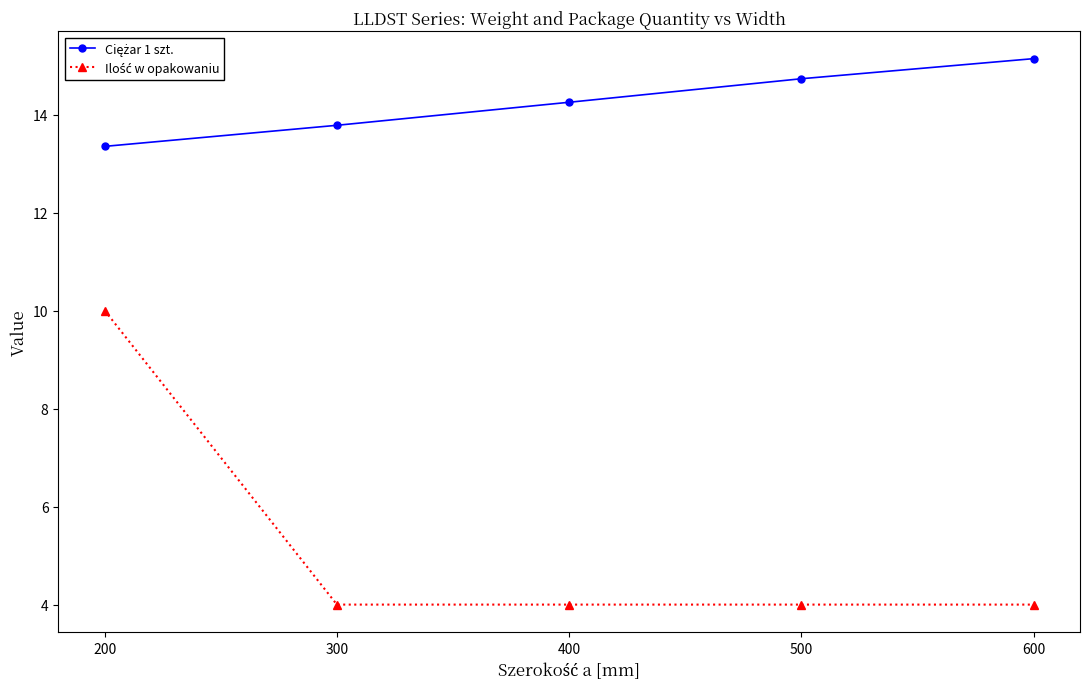

At how many categories does at least one series exceed 6?

5